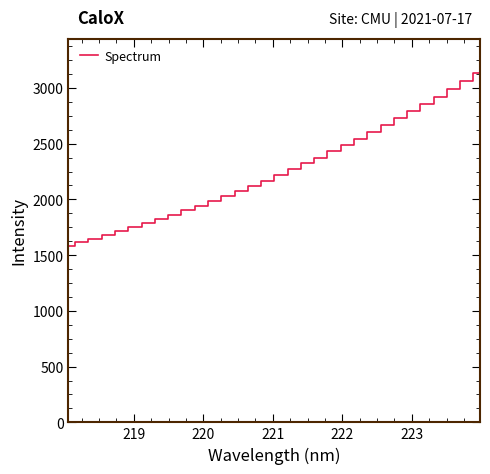

What is the greatest value displayed?

3129.7